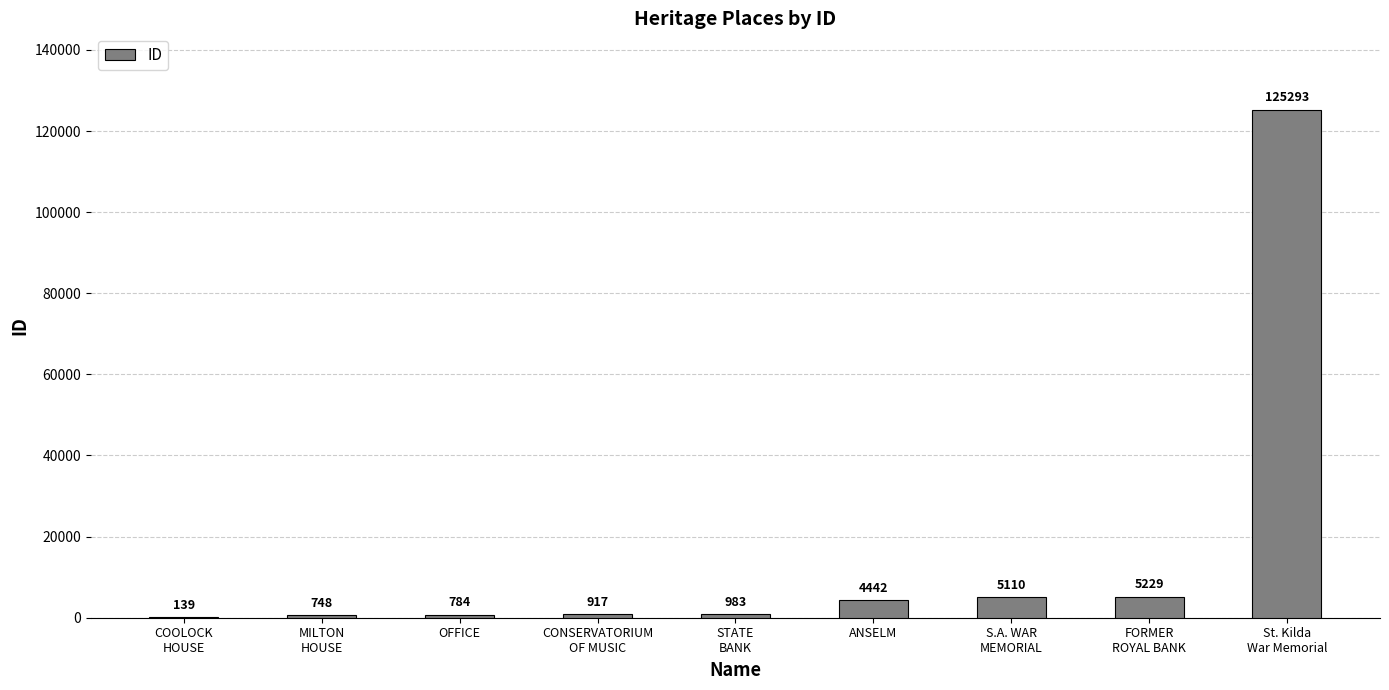

Read the value at OFFICE.

784